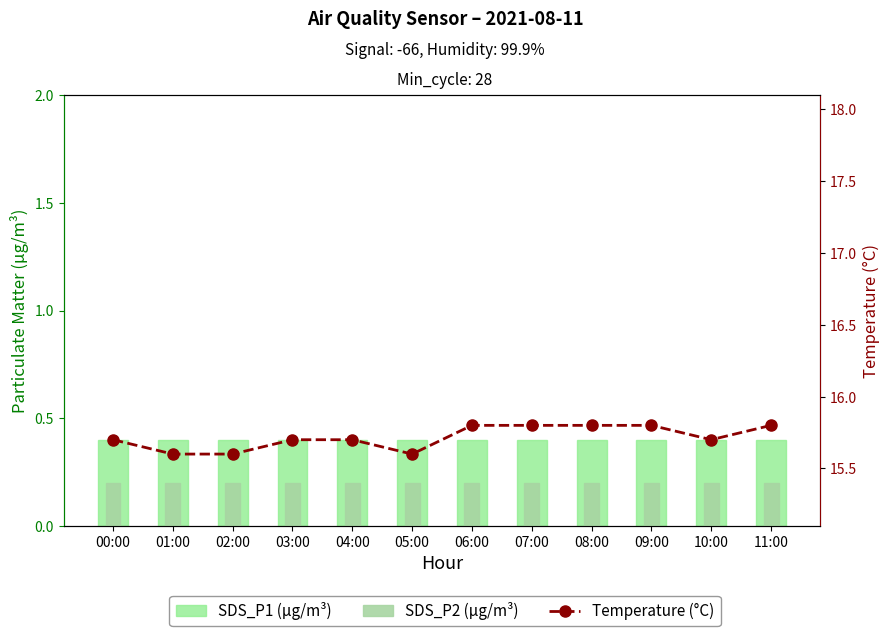

Which has a higher value, 08:00 or 03:00?

08:00